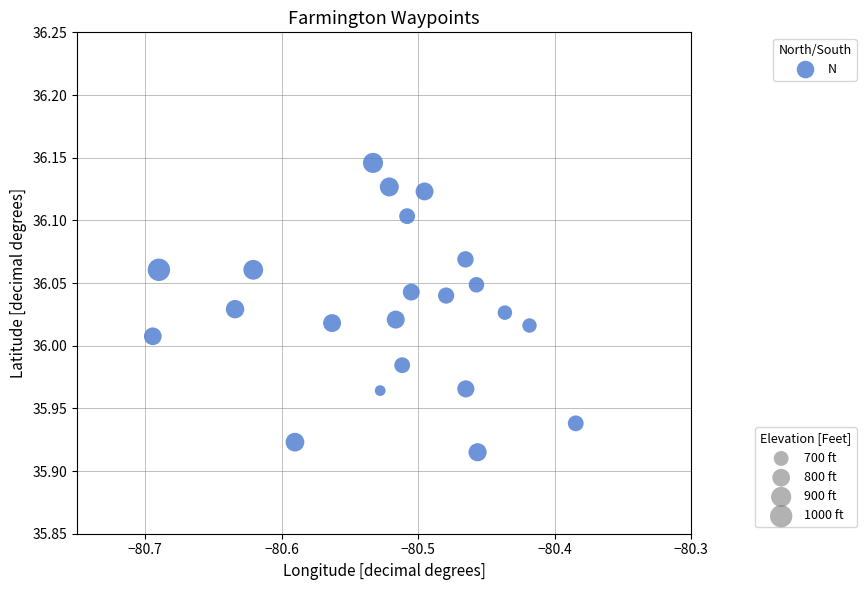

What is the range of X values (max minus min)?

0.3